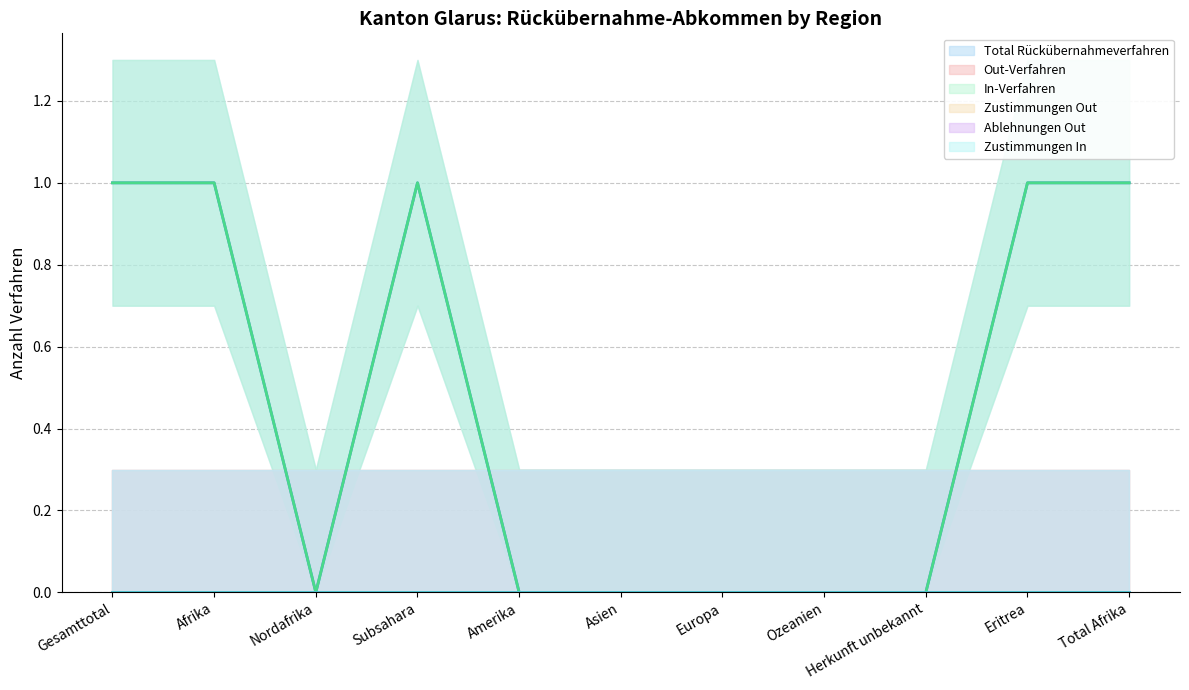

What is the spread (max minus min) of values at Eritrea?

1